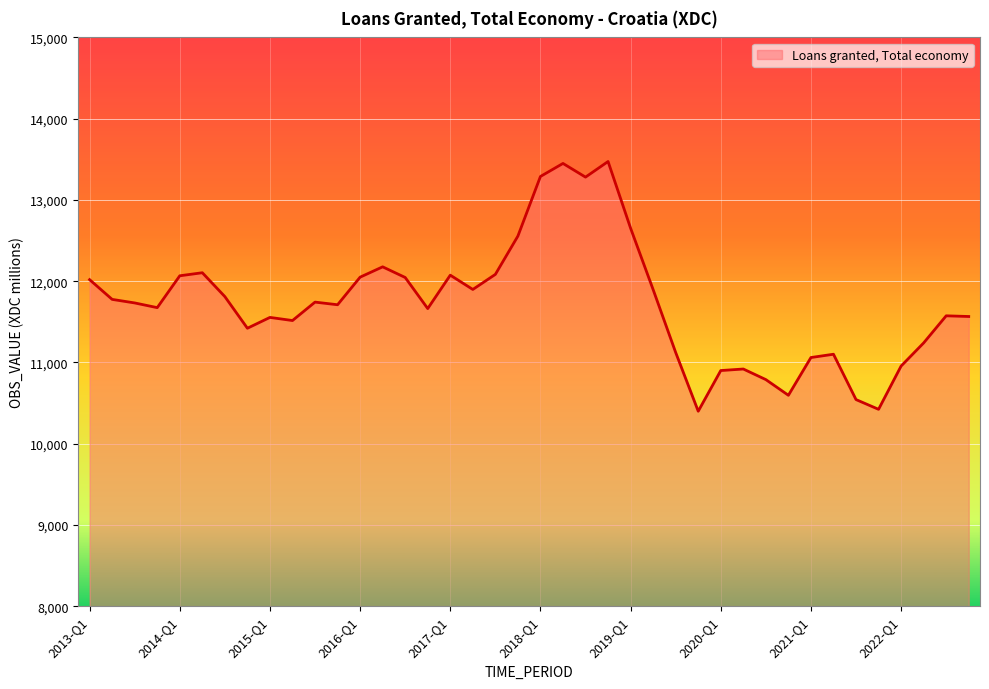

What is the difference between the maximum and minimum values?

3073.5